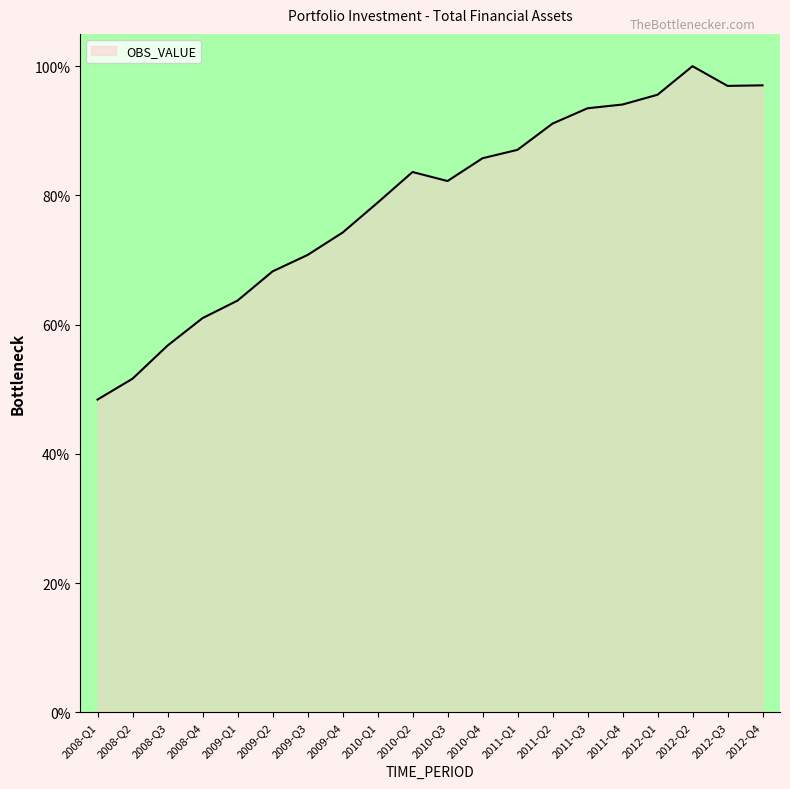

At which category does the chart reach its minimum across all series?

2008-Q1